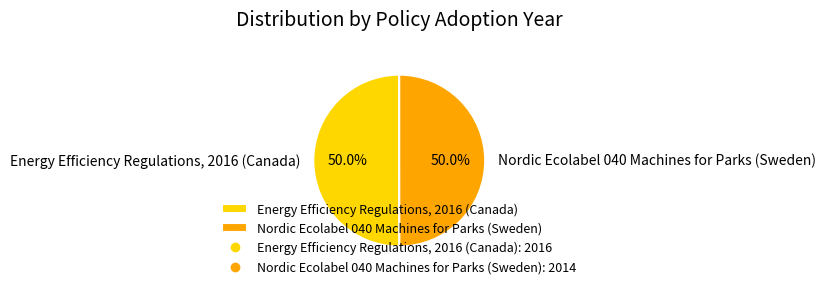

What is the total percentage of Nordic Ecolabel 040 Machines for Parks (Sweden) and Energy Efficiency Regulations, 2016 (Canada)?

100.0%